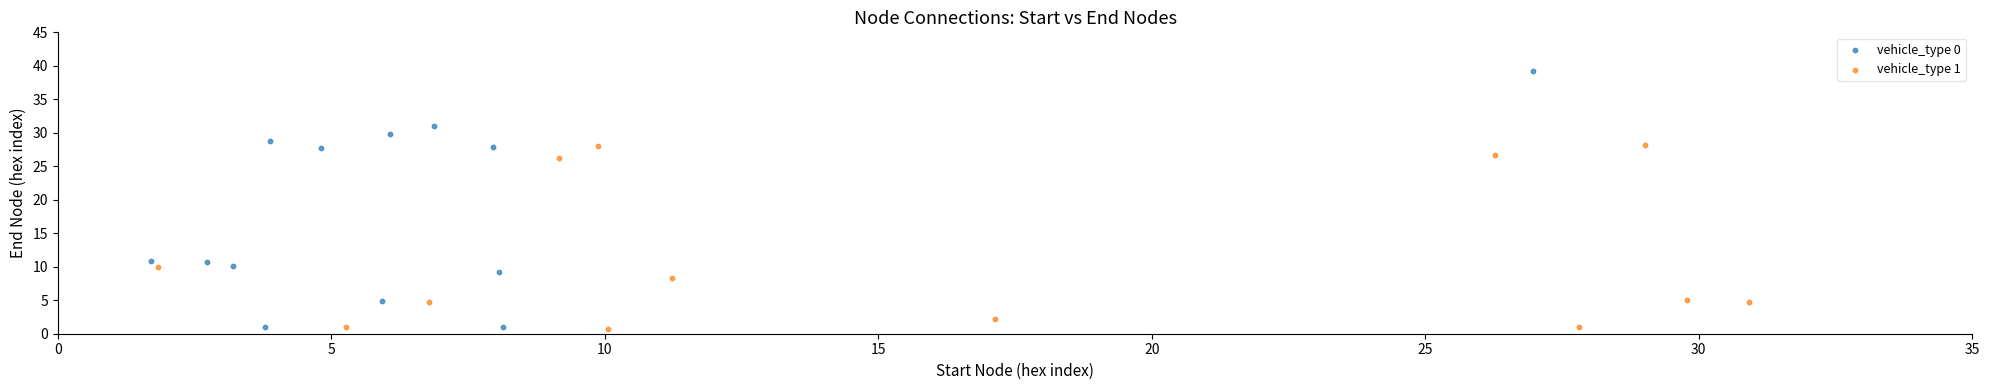

Which series has the largest Y range (max minus min)?

vehicle_type 0